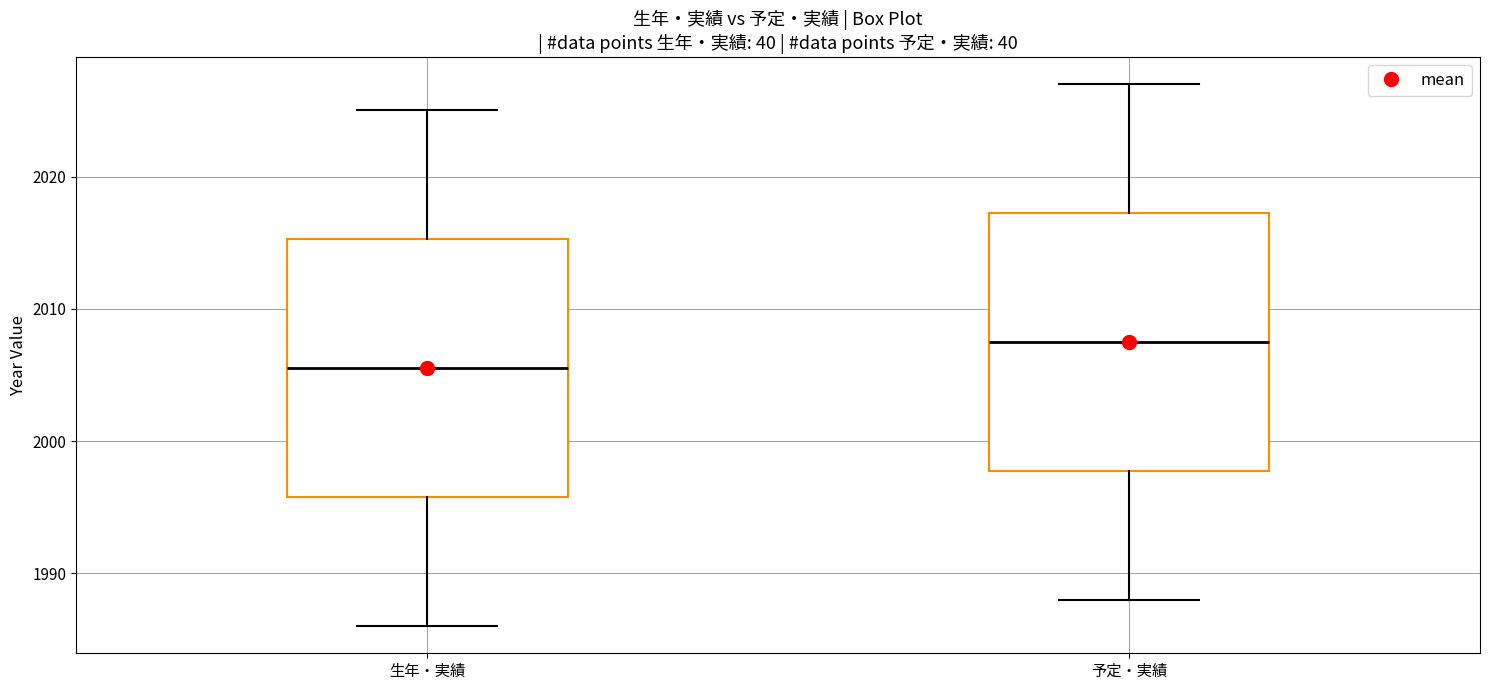

Reading left to right, transcribe this box plot: for each box, give where its median line is, the range the box spans, and where its two whiskers end, as read against the y-axis. The values are not printed on the chart, so give them approximately, as read against the axis.

生年・実績: median 2006, box 1996 to 2015, whiskers 1986 to 2025
予定・実績: median 2008, box 1998 to 2017, whiskers 1988 to 2027